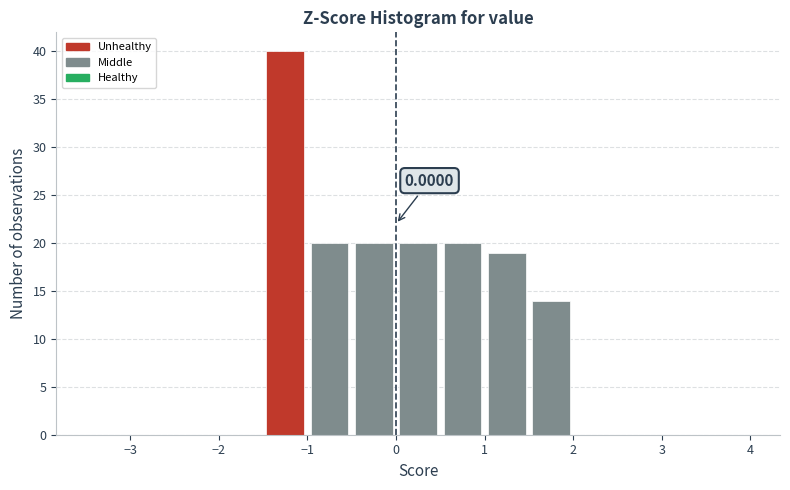

Over which range of the x-axis is the bar tallest?

-1.5 to -1.0